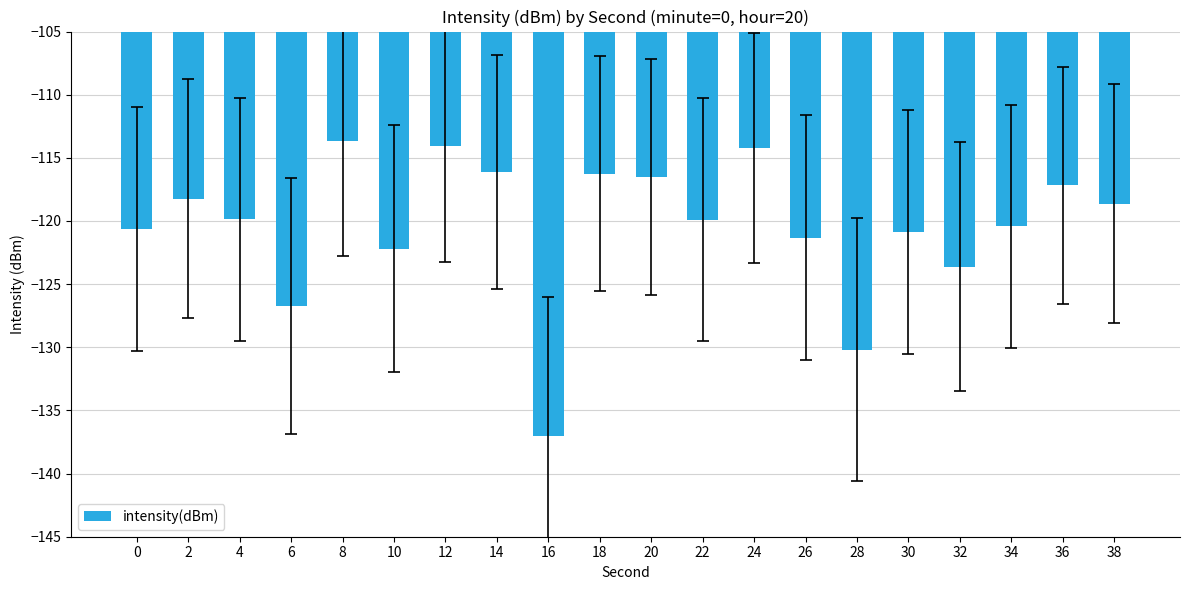

What is the difference between the values at 26 and 8?

7.7